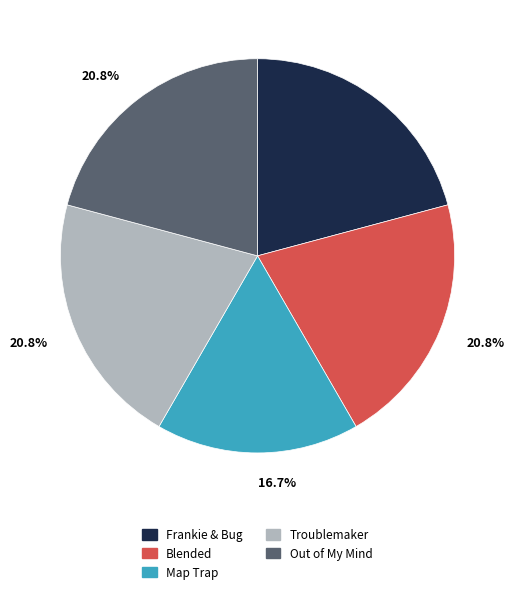

To the nearest percent, what percentage of the pie is Troublemaker?

21%